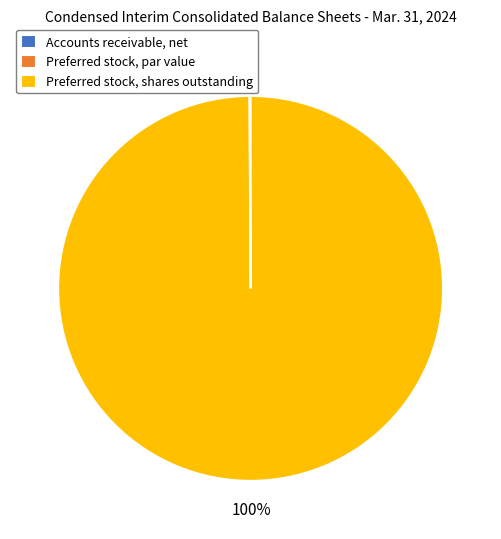

Is it true that Preferred stock, shares outstanding is 100% of the pie?

True